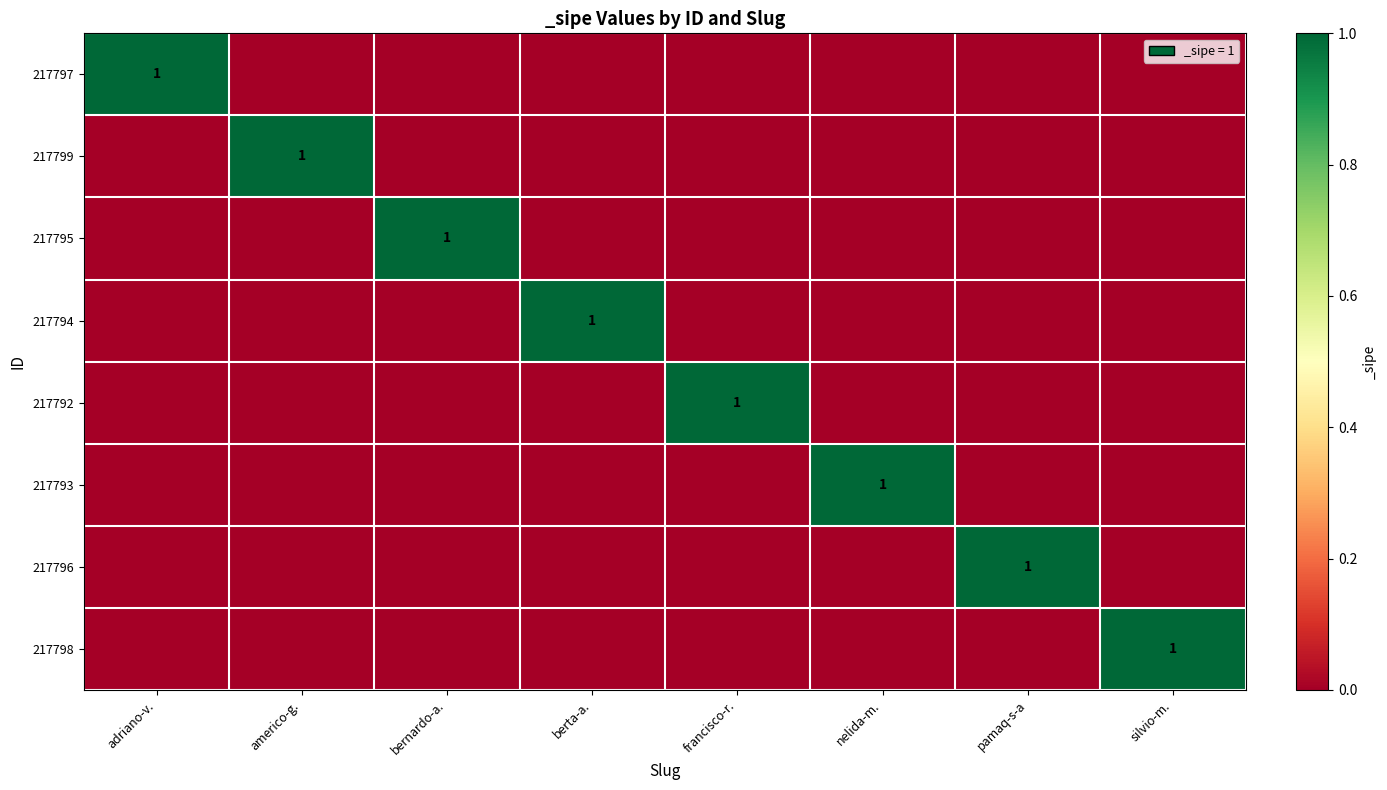

At how many categories does at least one series exceed 0?

8